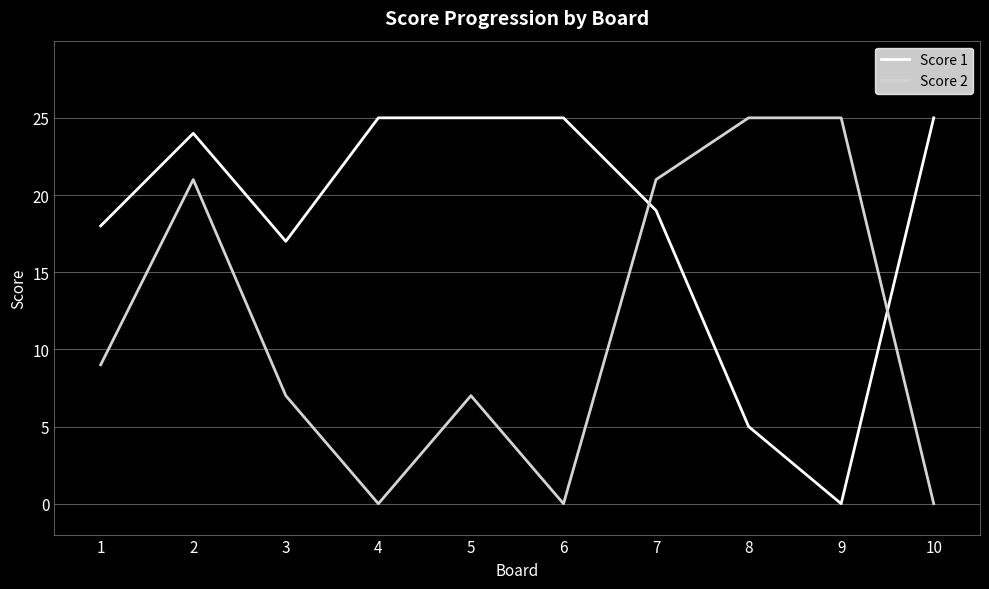

After their last crossing, which series has the higher values: Score 2 or Score 1?

Score 1